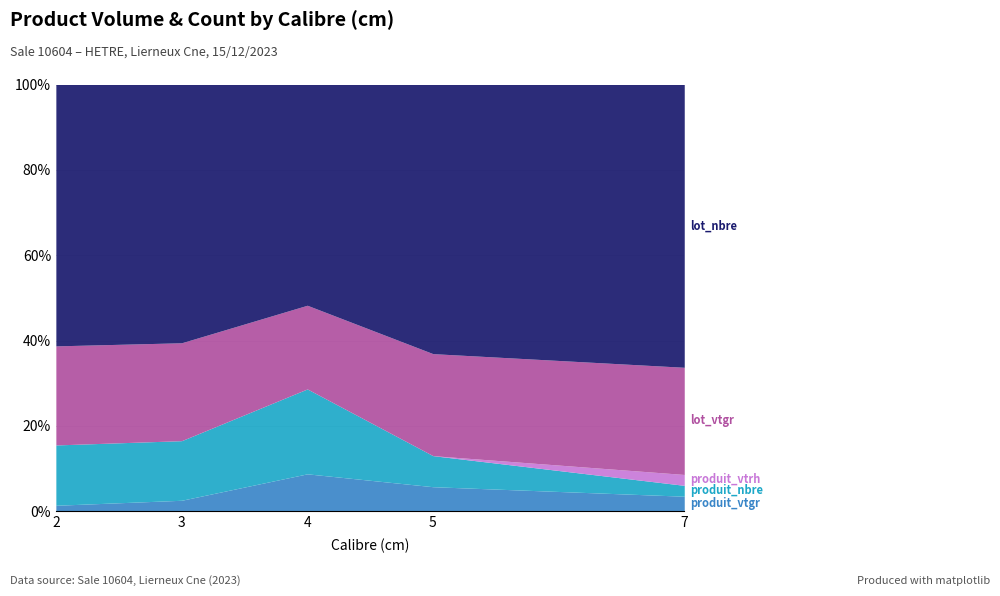

Reading left to right, transcribe all the data shown in this chart.

produit_vtgr: 2=0.6	3=1.1	4=4.4	5=2.4	7=1.4
produit_nbre: 2=6.0	3=6.0	4=10.0	5=3.0	7=1.0
produit_vtrh: 2=0.0	3=0.0	4=0.0	5=0.0	7=1.0
lot_vtgr: 2=9.9	3=9.9	4=9.9	5=9.9	7=9.9
lot_nbre: 2=26.0	3=26.0	4=26.0	5=26.0	7=26.0